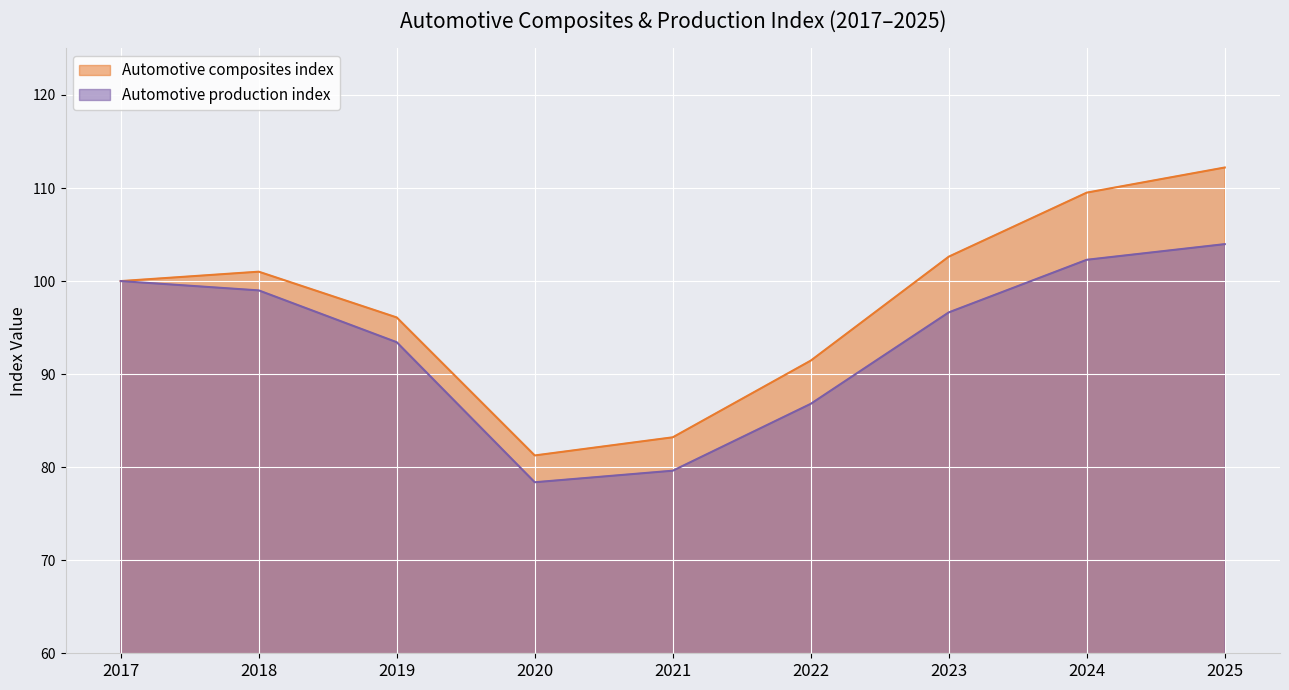

Reading right to left, transcribe all the data shown in this chart.

Automotive composites index: 2025=112.2	2024=109.5	2023=102.6	2022=91.5	2021=83.2	2020=81.3	2019=96.1	2018=101.0	2017=100.0
Automotive production index: 2025=104.0	2024=102.3	2023=96.6	2022=86.8	2021=79.6	2020=78.4	2019=93.4	2018=99.0	2017=100.0